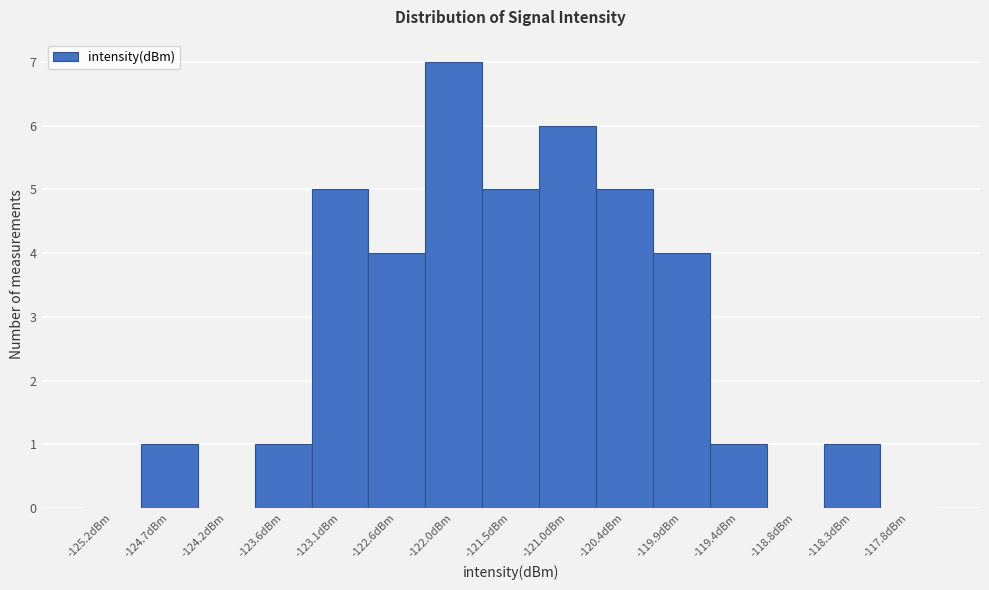

What is the height of the bar covering -125.0 to -124.4 on the x-axis? Neither the bar edges nor the heights are printed on the chart, so give them approximately, as read against the axes.

1